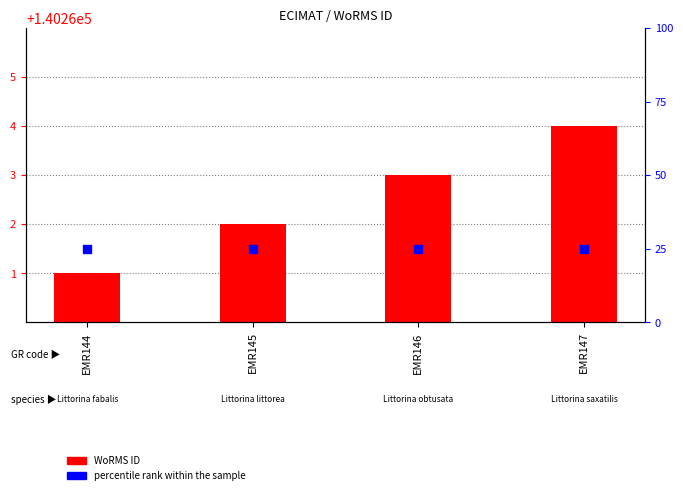

At how many categories does at least one series exceed 107262?

4